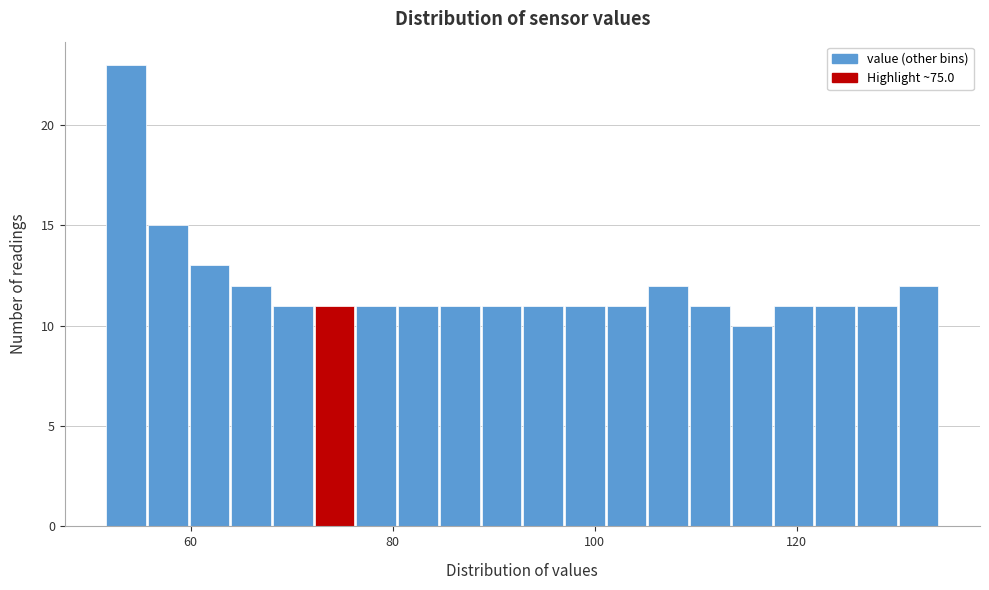

Around what value on the x-axis is the tallest bar? Give the approximate position of its centre, as read against the axis.

54